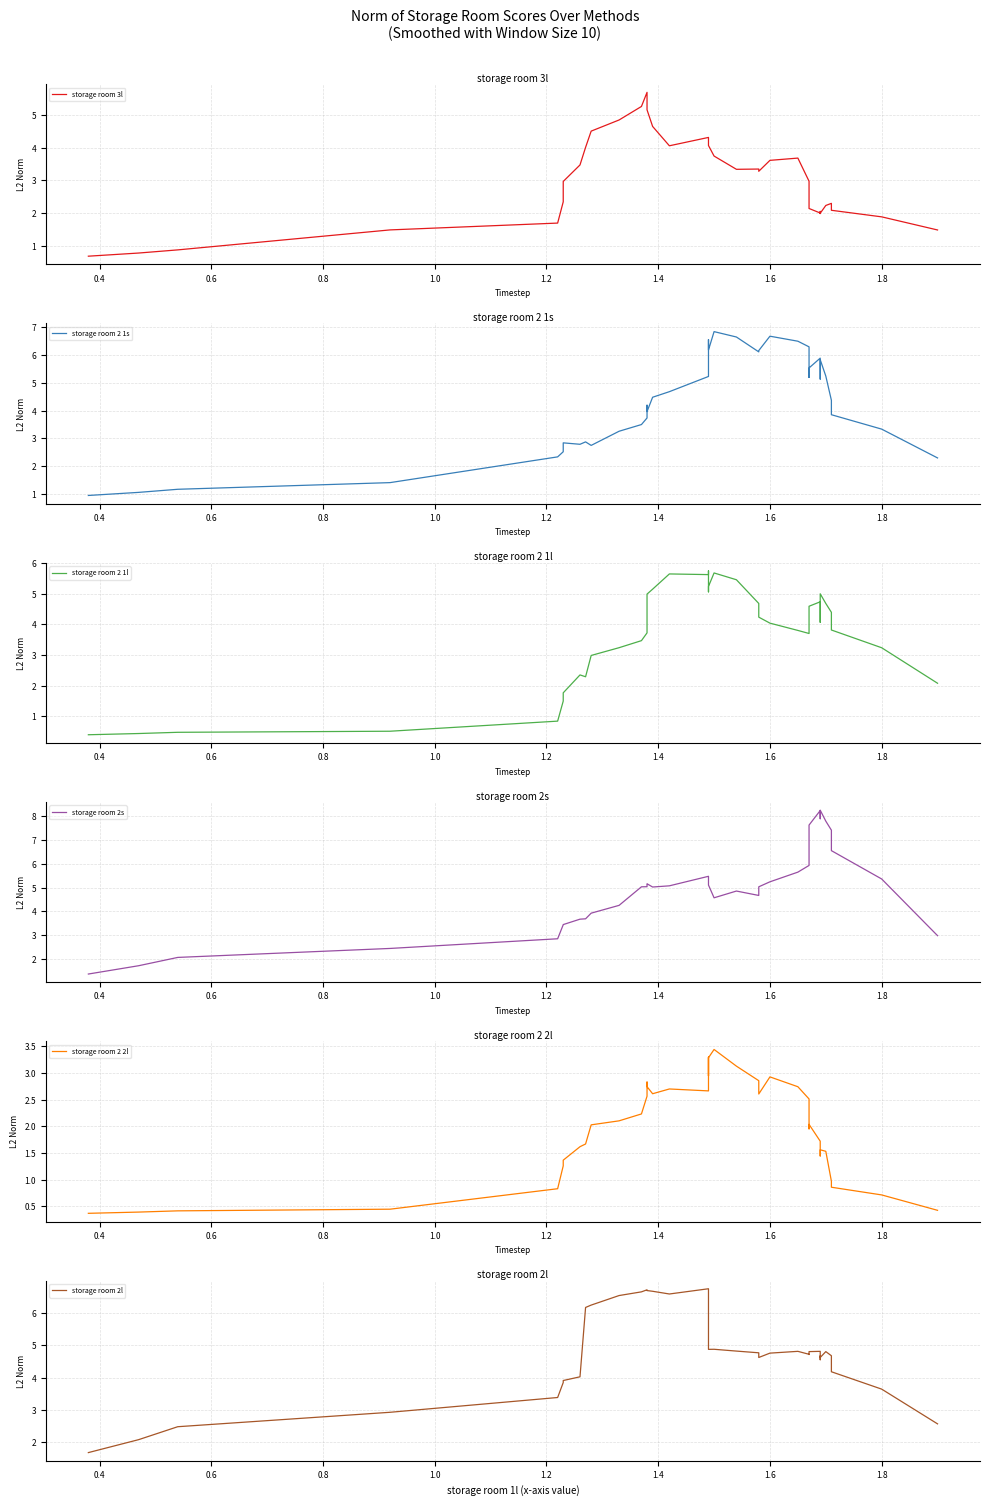

What is the smallest value displayed?

0.4